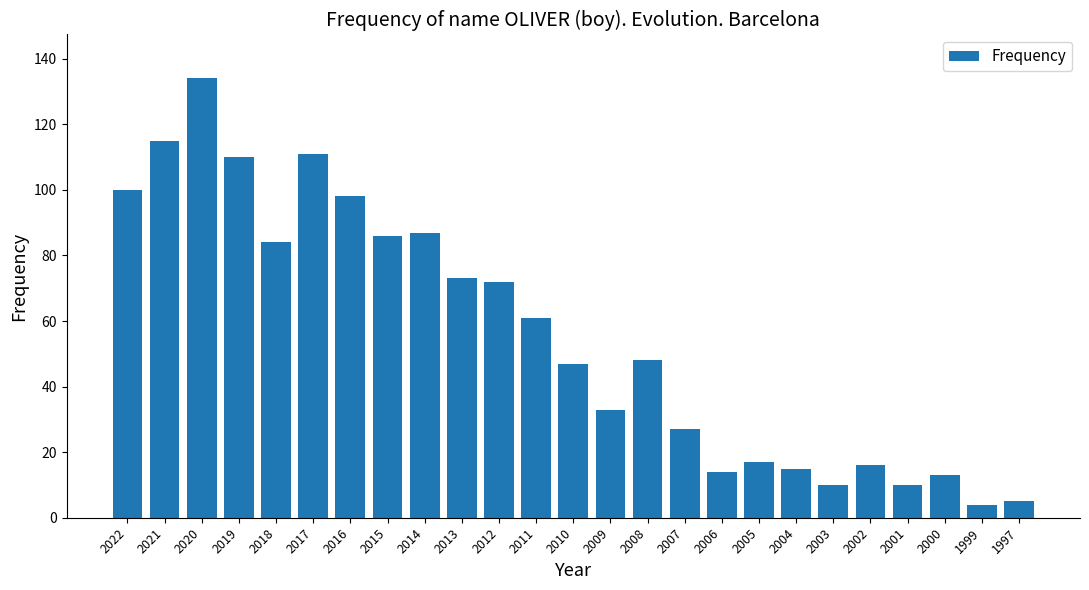

Reading left to right, list all the values displayed in this chart.

2022=100	2021=115	2020=134	2019=110	2018=84	2017=111	2016=98	2015=86	2014=87	2013=73	2012=72	2011=61	2010=47	2009=33	2008=48	2007=27	2006=14	2005=17	2004=15	2003=10	2002=16	2001=10	2000=13	1999=4	1997=5